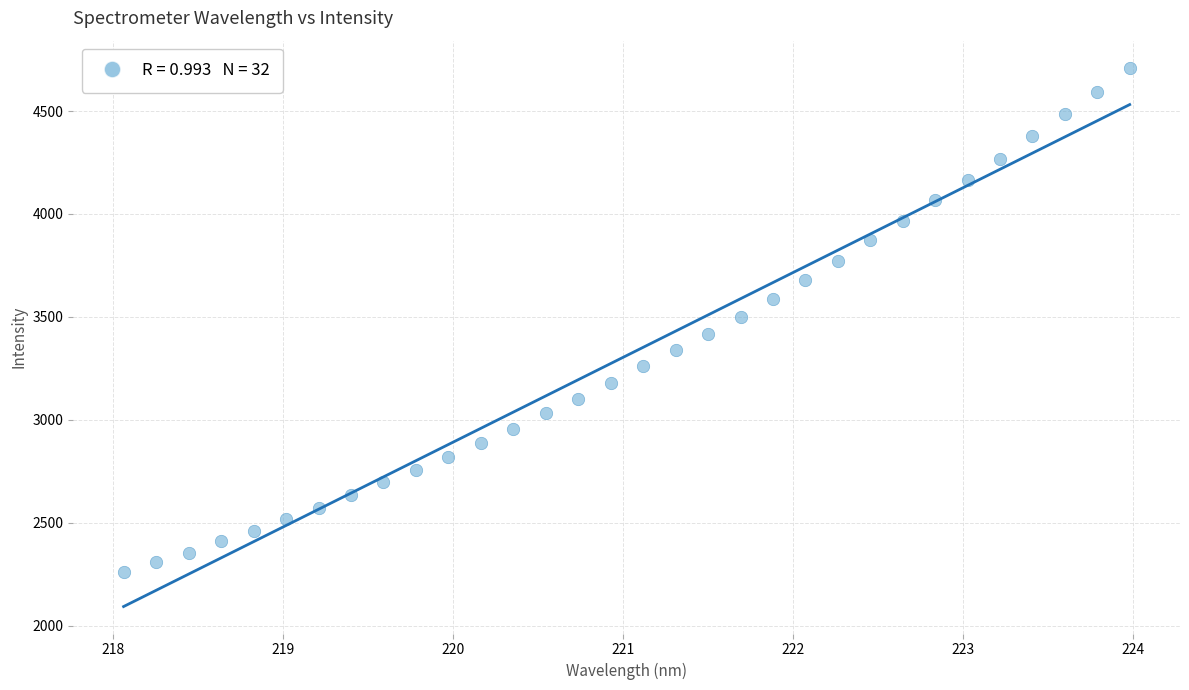

What is the range of Y values (max minus min)?

2451.3